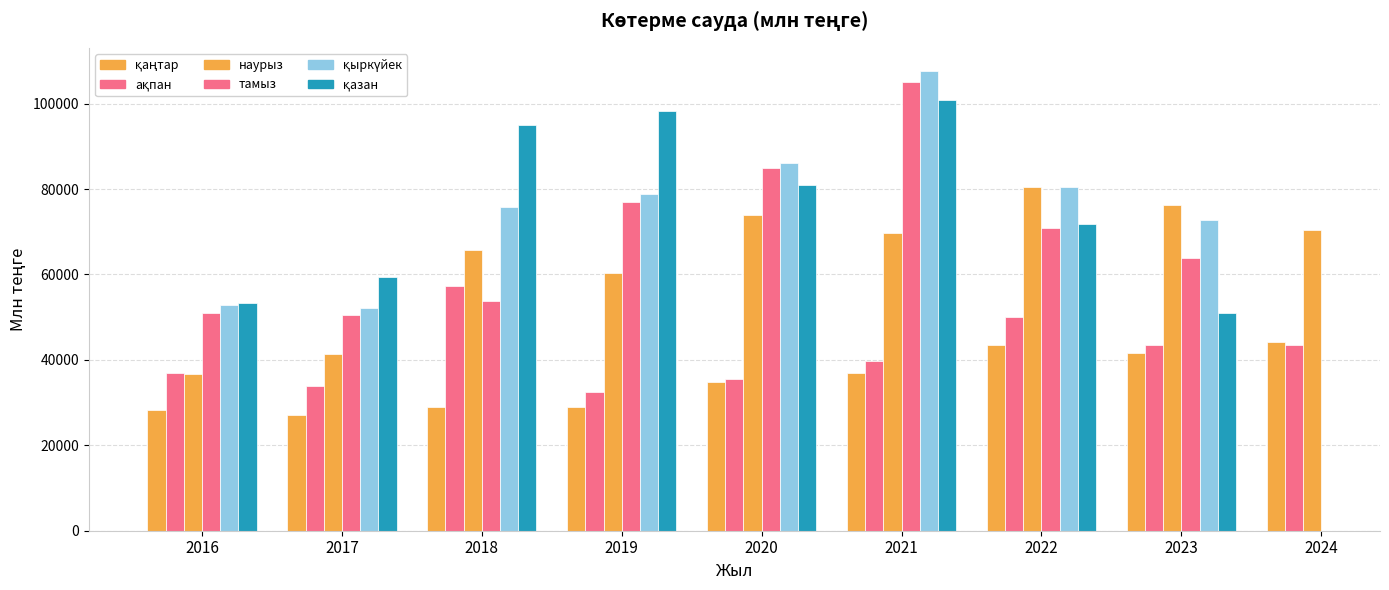

The value of қаңтар at 2022 is 43452.6. True or false?

True